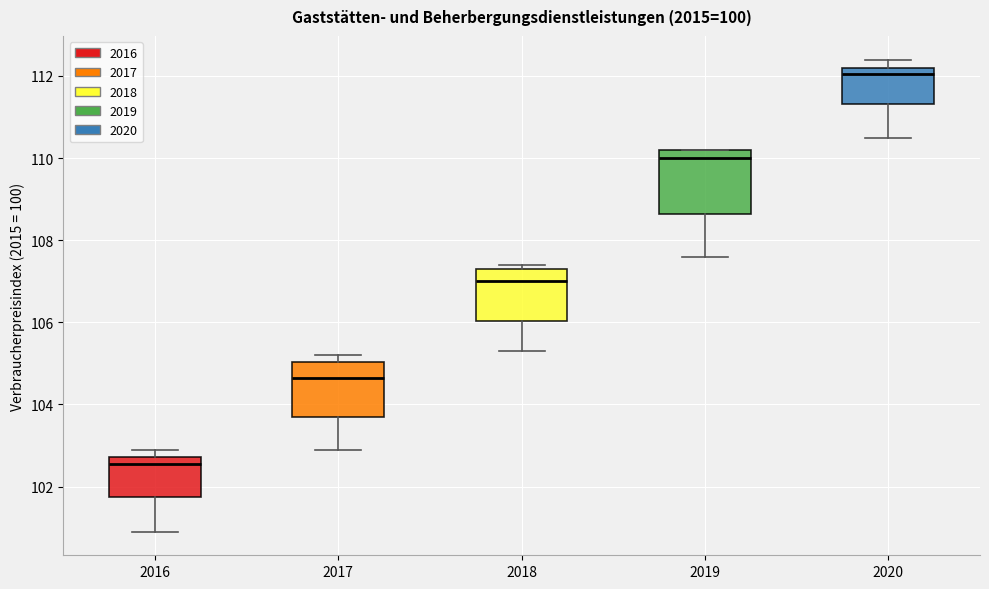

Reading left to right, transcribe this box plot: for each box, give where its median line is, the range the box spans, and where its two whiskers end, as read against the y-axis. The values are not printed on the chart, so give them approximately, as read against the axis.

2016: median 102.6, box 101.8 to 102.8, whiskers 101.0 to 103.0
2017: median 104.6, box 103.8 to 105.0, whiskers 103.0 to 105.2
2018: median 107.0, box 106.0 to 107.4, whiskers 105.4 to 107.4 (just above the box's upper edge)
2019: median 110.0, box 108.6 to 110.2, whiskers 107.6 to 110.2
2020: median 112.0, box 111.4 to 112.2, whiskers 110.6 to 112.4